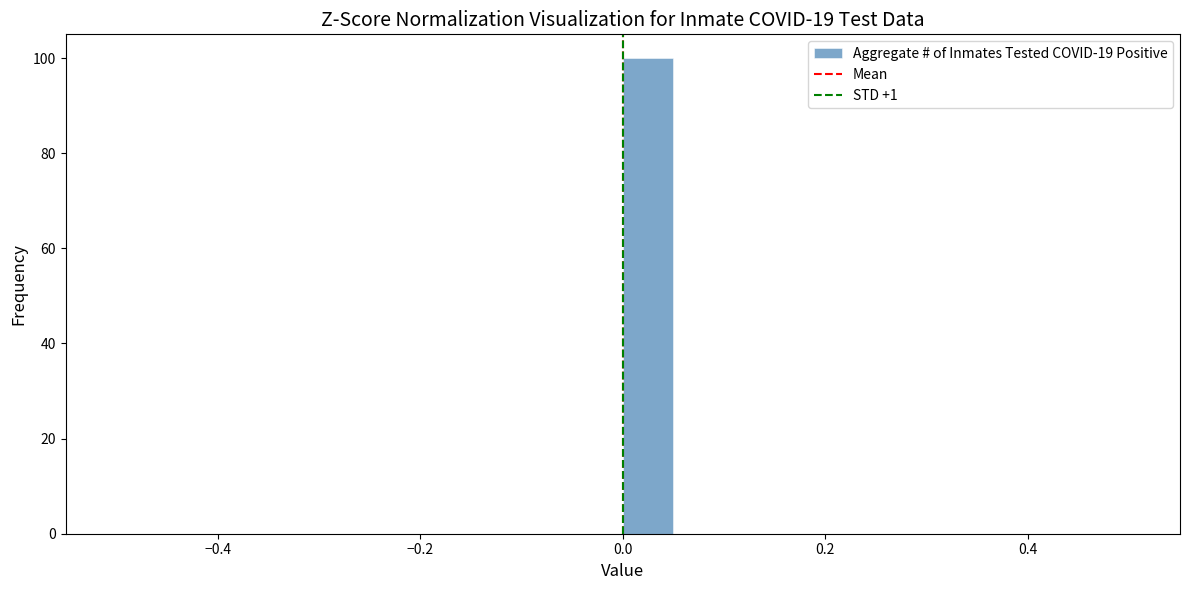

Read against the x-axis, roughly where is the centre of the tallest bar?

0.02